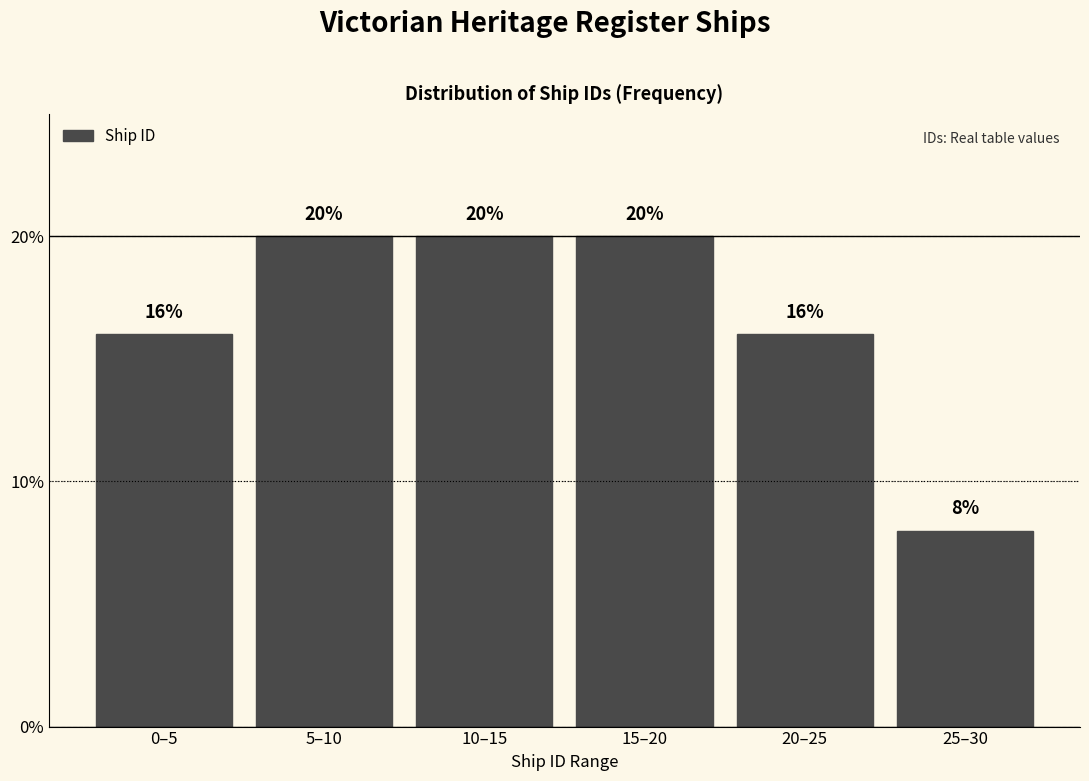

Reading left to right, extract all data points from this chart.

0–5=16	5–10=20	10–15=20	15–20=20	20–25=16	25–30=8